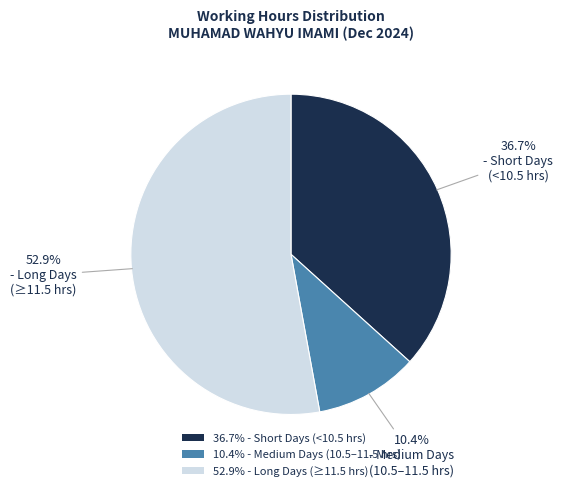

Count the number of slices in the pie.

3